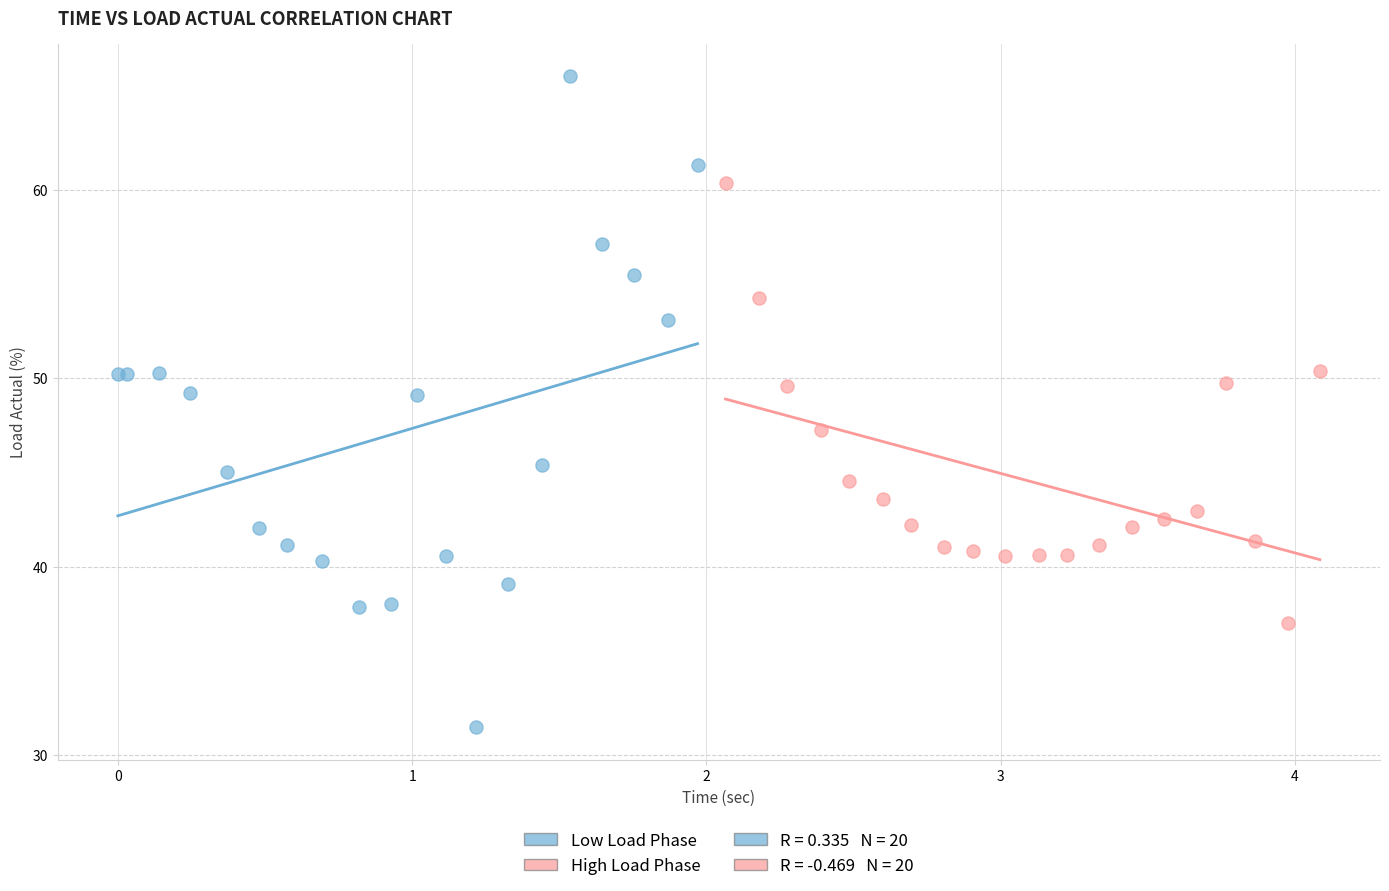

Which series contains the highest Y value?

Low Load Phase